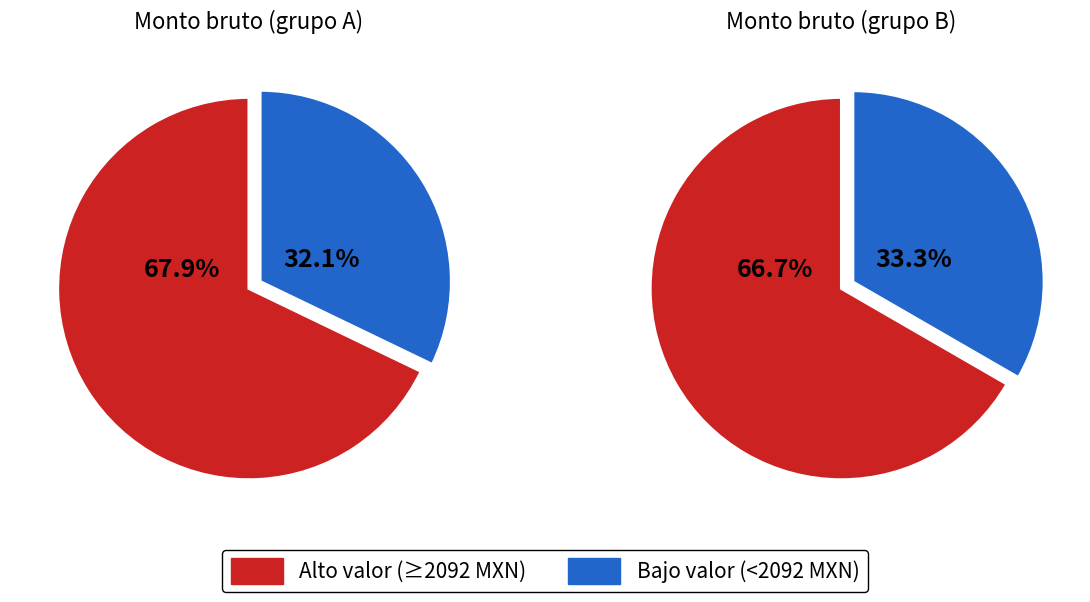

Is 0 the majority of the pie?

No